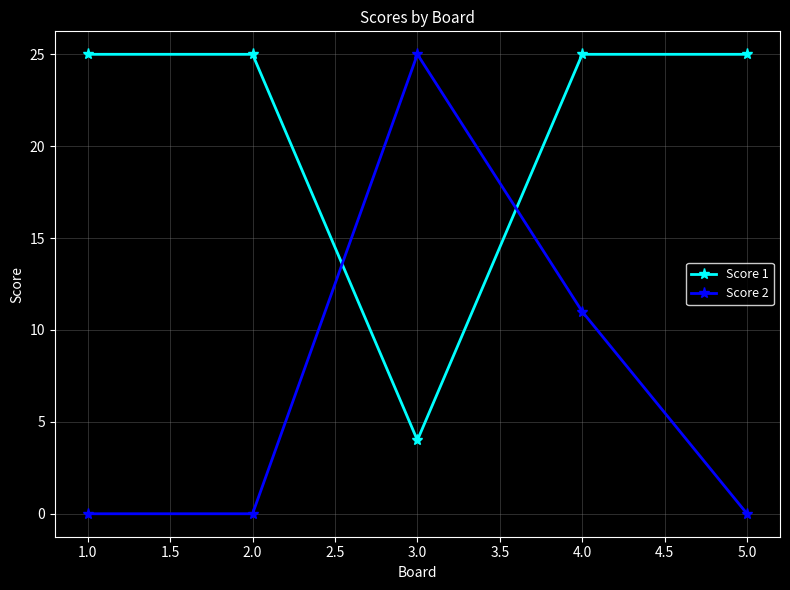

At which label does Score 2 reach its peak?

3.0